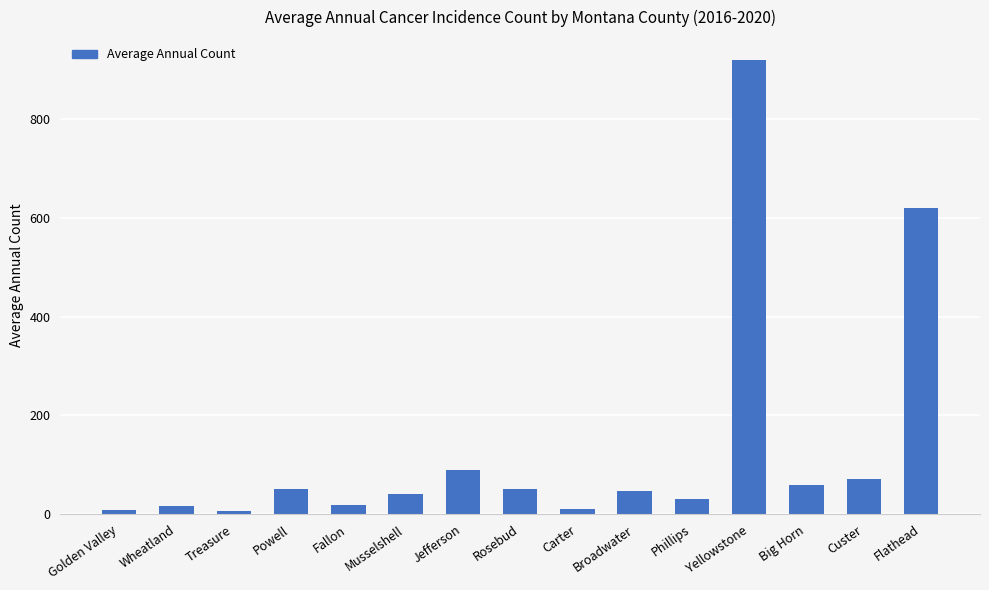

Between Flathead and Carter, which is larger?

Flathead